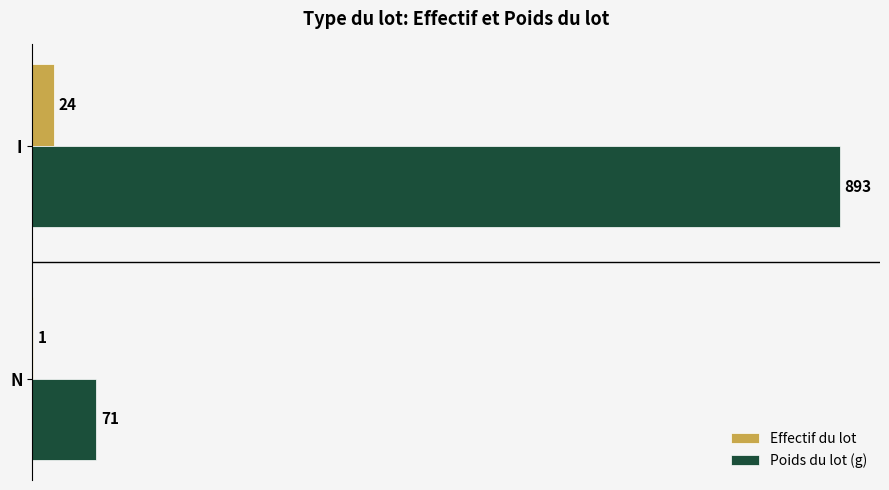

Which series has the largest range (max minus min)?

Poids du lot (g)